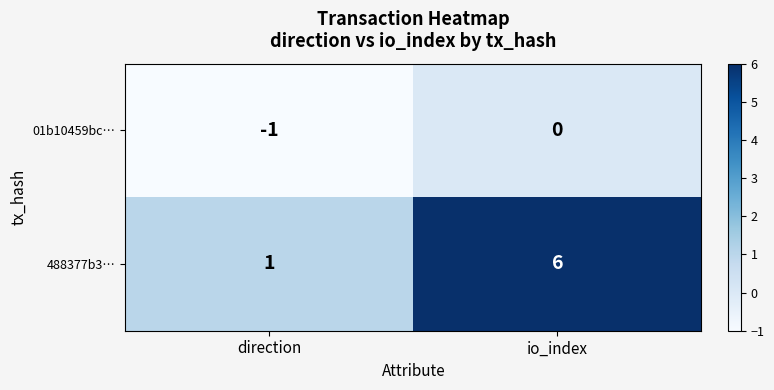

Where is 01b10459bc… nearest to the value 0?

io_index